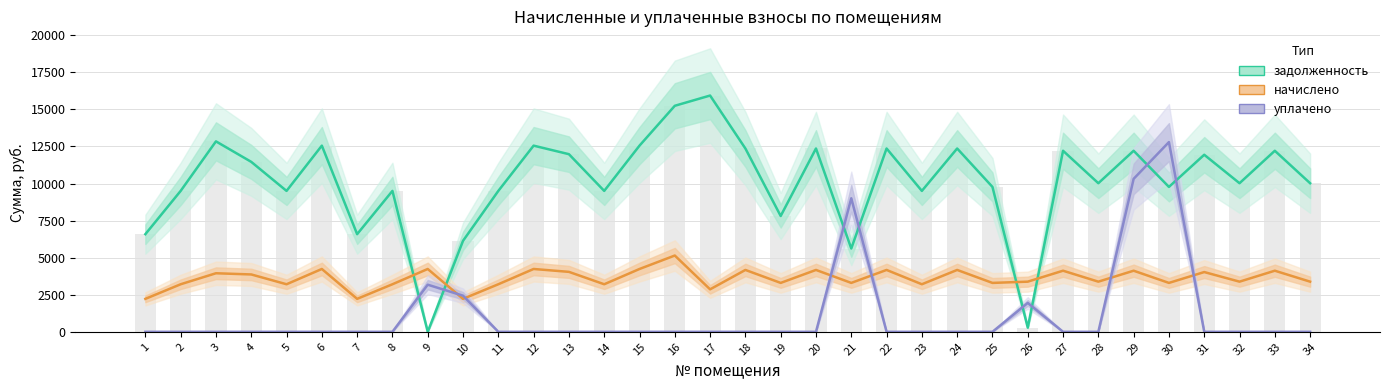

Reading left to right, extract all data points from this chart.

задолженность: 6585.6	9504.0	12844.8	11462.4	9504.0	12556.8	6585.6	9504.0	0.0	6136.6	9504.0	12556.8	11980.8	9504.0	12556.8	15244.8	15936.0	12364.8	7811.8	12364.8	5619.1	12364.8	9504.0	12364.8	9772.8	281.9	12211.2	10022.4	12211.2	9772.8	11942.4	10022.4	12211.2	10022.4
начислено: 2222.6	3207.6	3949.9	3868.6	3207.6	4237.9	2222.6	3207.6	4237.9	2222.6	3207.6	4237.9	4043.5	3207.6	4237.9	5145.1	2864.9	4173.1	3298.3	4173.1	3298.3	4173.1	3207.6	4173.1	3298.3	3382.6	4121.3	3382.6	4121.3	3298.3	4030.6	3382.6	4121.3	3382.6
уплачено: 0.0	0.0	0.0	0.0	0.0	0.0	0.0	0.0	3178.2	2437.0	0.0	0.0	0.0	0.0	0.0	0.0	0.0	0.0	0.0	0.0	9006.4	0.0	0.0	0.0	0.0	1948.0	0.0	0.0	10316.9	12796.2	0.0	0.0	0.0	0.0